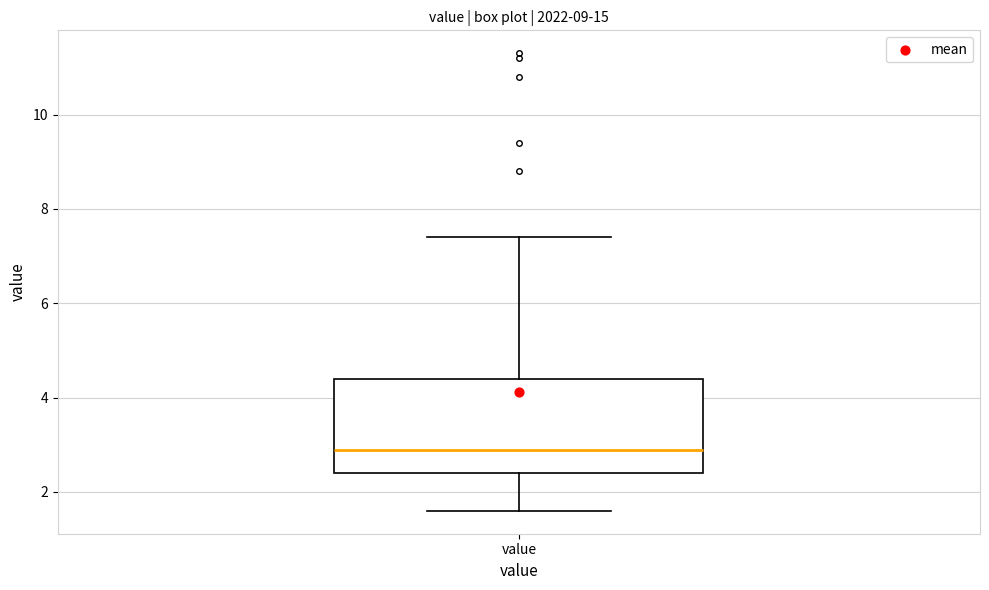

Read this box plot against the y-axis: the position of the median line, the range covered by the box, and the ends of both whiskers. The values are not printed on the chart, so give them approximately, as read against the axis.

median 3.0, box 2.4 to 4.4, whiskers 1.6 to 7.4